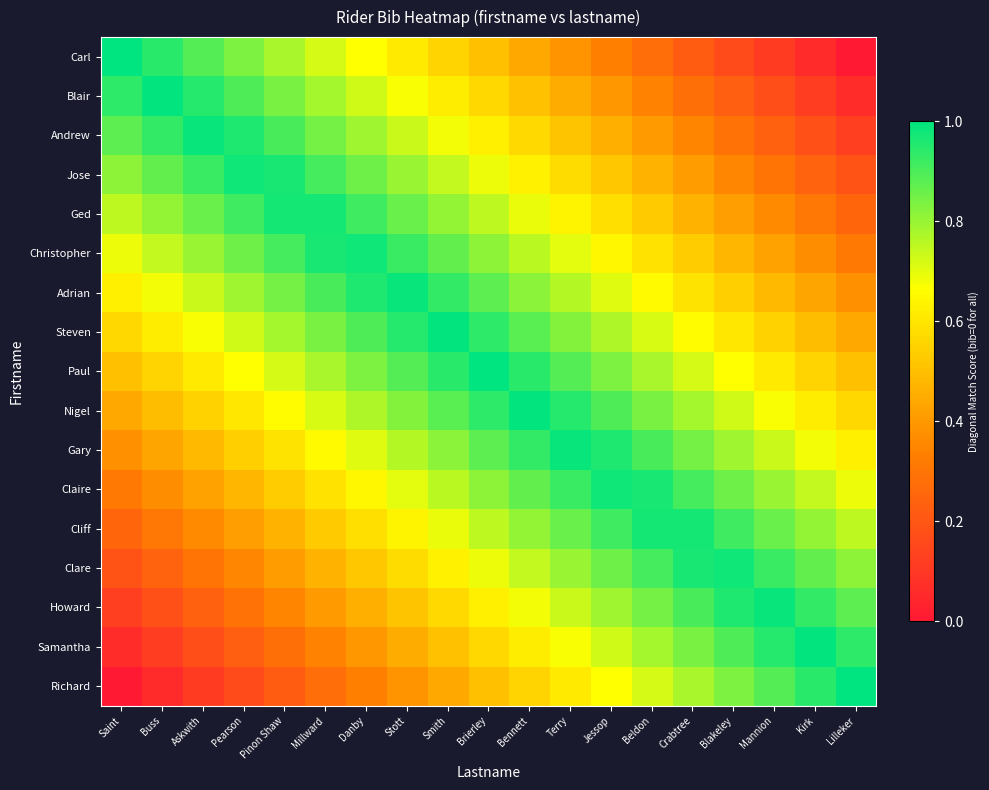

At Beldon, list the series in order from largest to smallest.

Cliff, Claire, Clare, Gary, Howard, Nigel, Samantha, Paul, Richard, Steven, Adrian, Christopher, Ged, Jose, Andrew, Blair, Carl